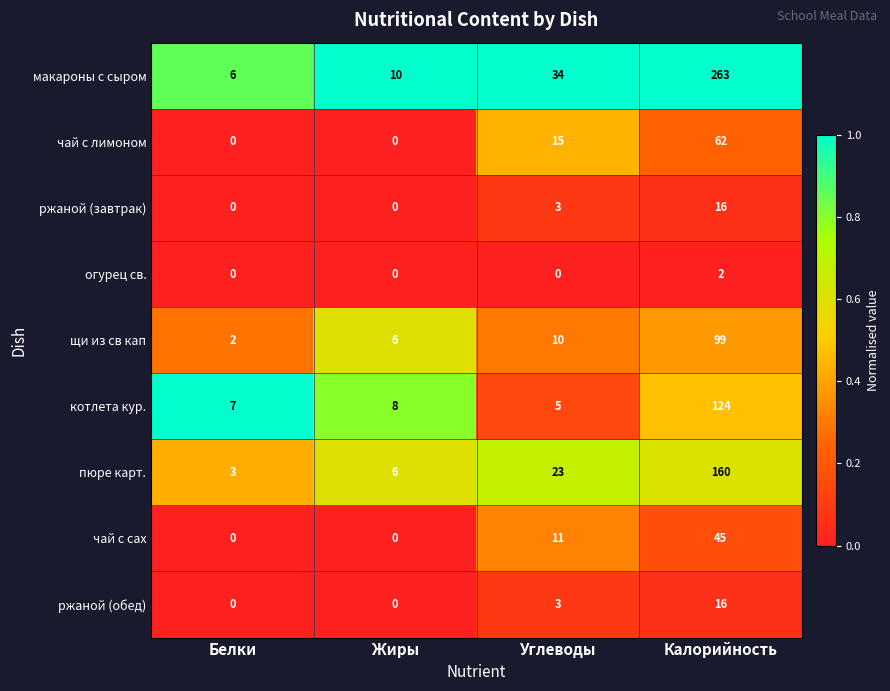

Rank the categories by пюре карт. value from lowest to highest.

Белки, Жиры, Углеводы, Калорийность